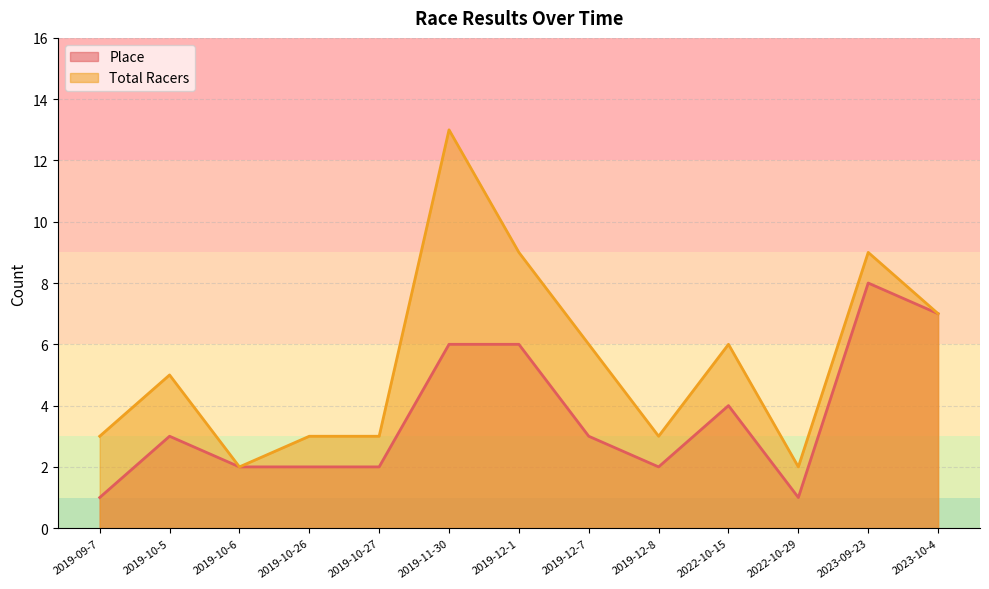

Where does the Total Racers series first go above 5?

2019-11-30